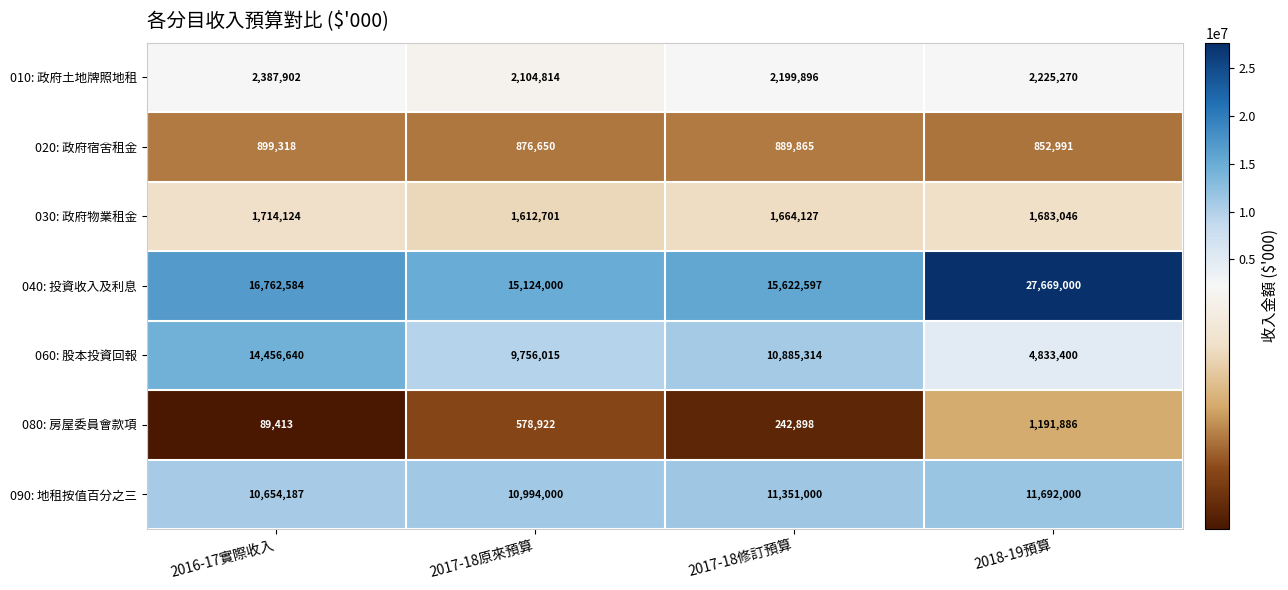

What is the total value across all series at 2016-17實際收入?

46964168